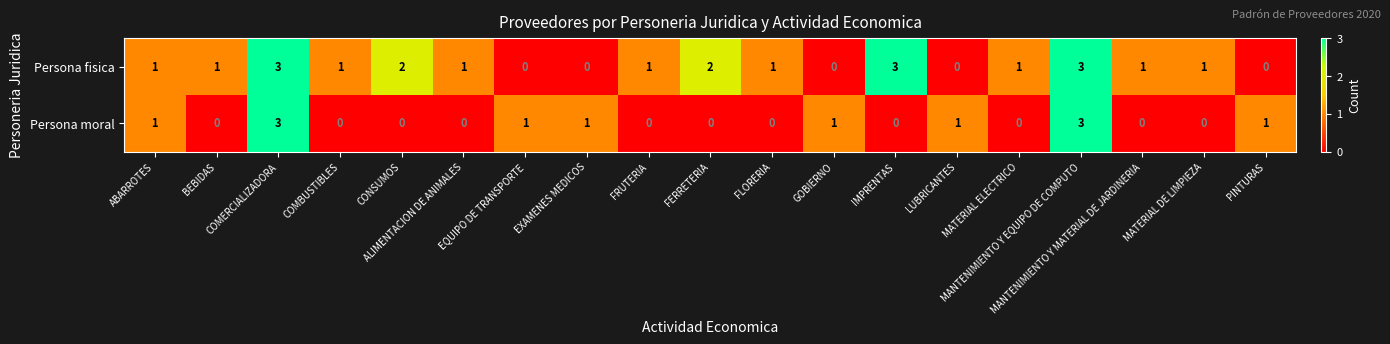

Rank the series by their average value, from highest to lowest.

Persona fisica, Persona moral